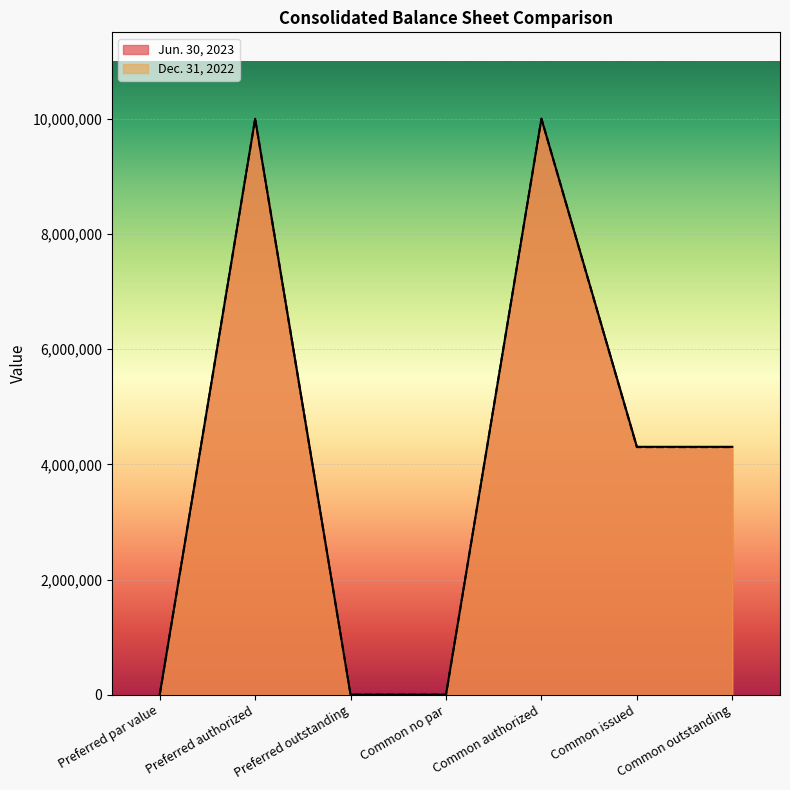

Is the value of Jun. 30, 2023 at Common issued greater than the value of Dec. 31, 2022 at Common no par?

Yes